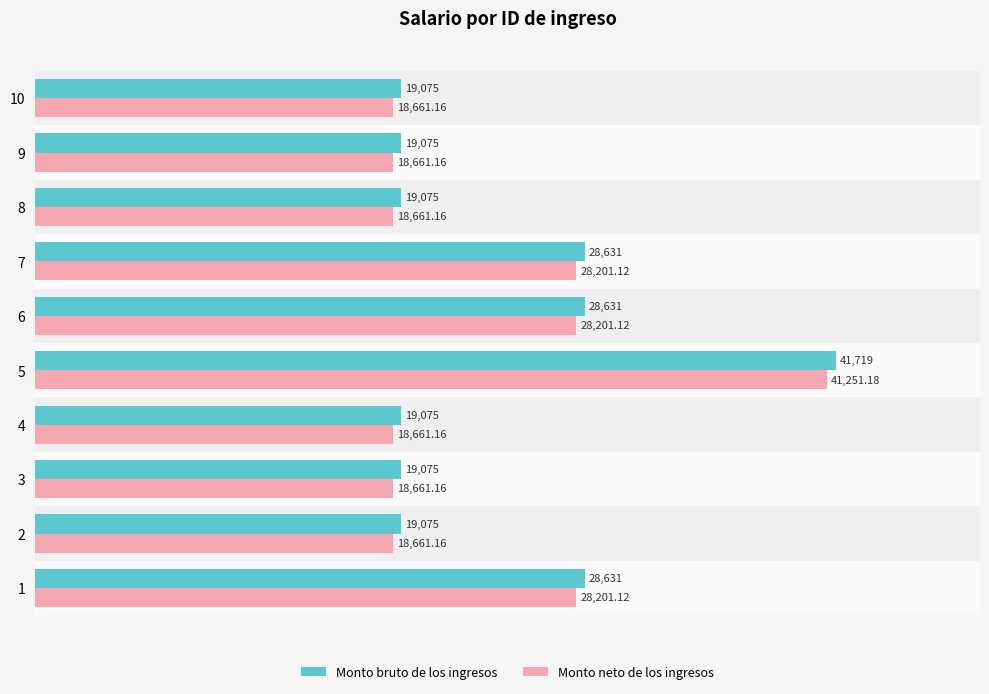

What is the difference between the Monto neto de los ingresos values at 6 and 10?

9540.0